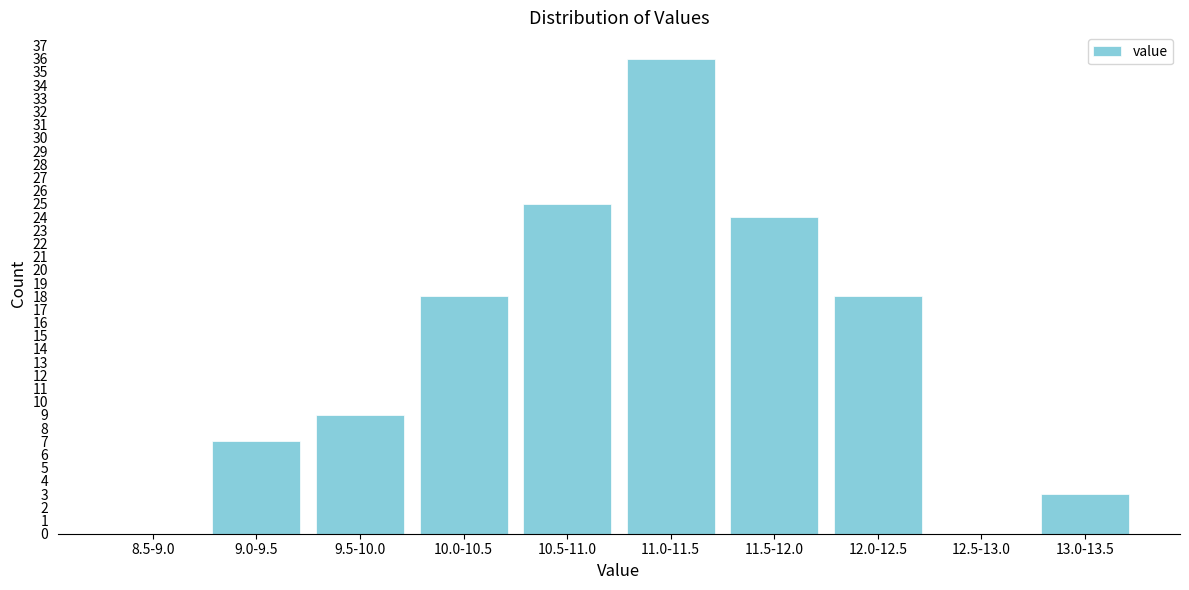

What is the greatest value displayed?

36